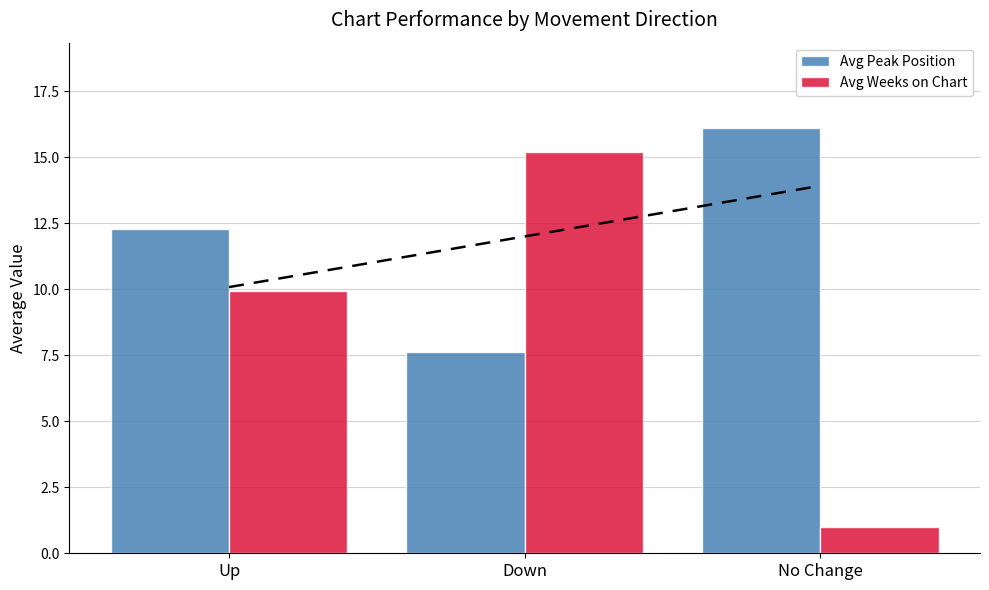

At which category is the sum across all series the highest?

Down